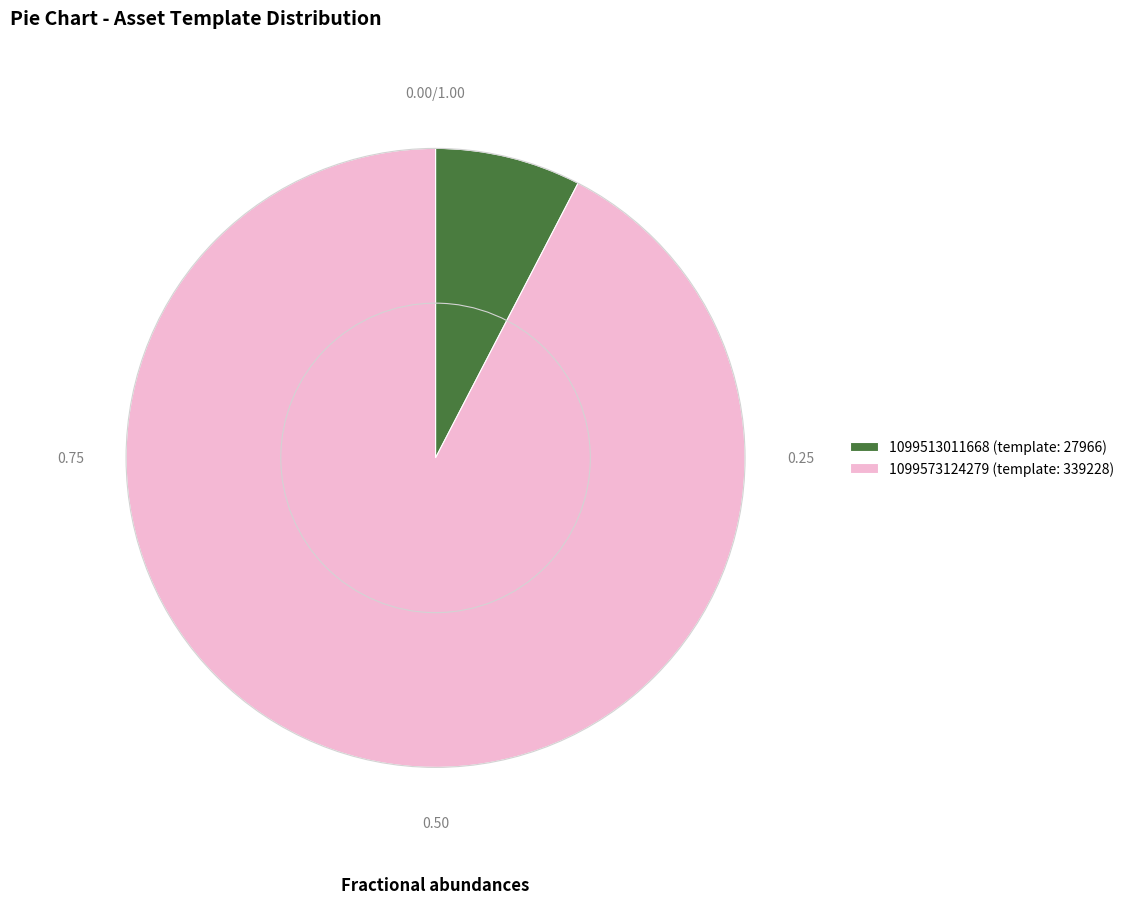

True or false: 1099573124279 accounts for 92% of the total.

True